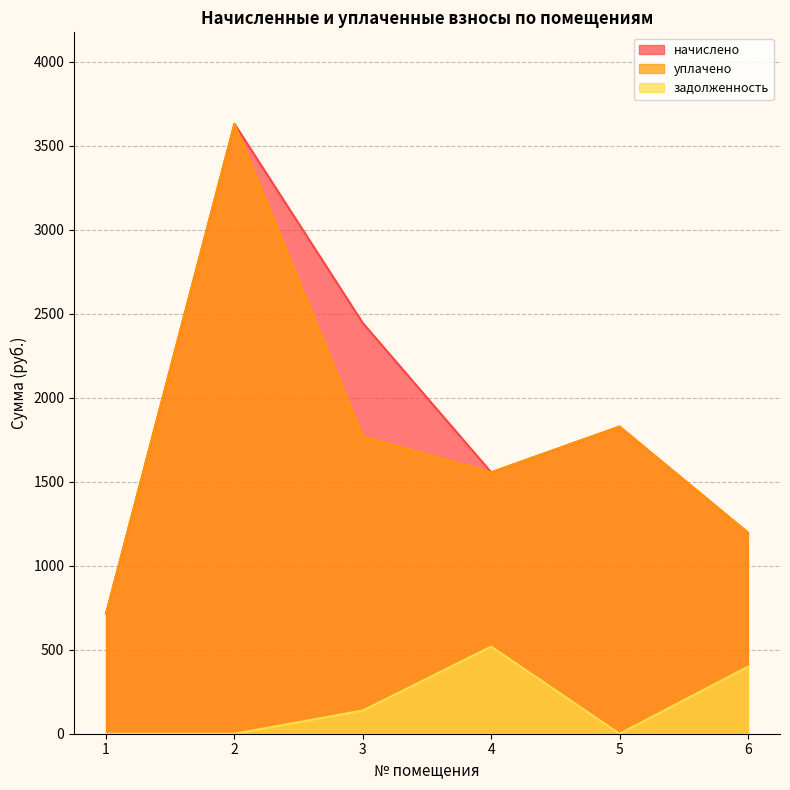

True or false: начислено and уплачено intersect in this chart.

False